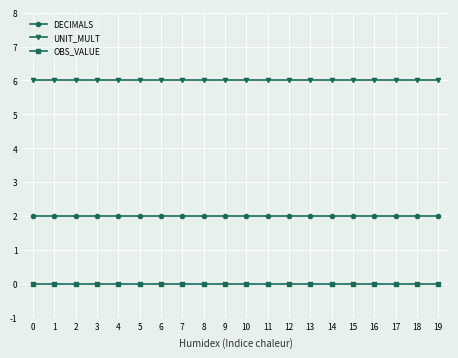

What are all the series names shown in the legend?

DECIMALS, UNIT_MULT, OBS_VALUE